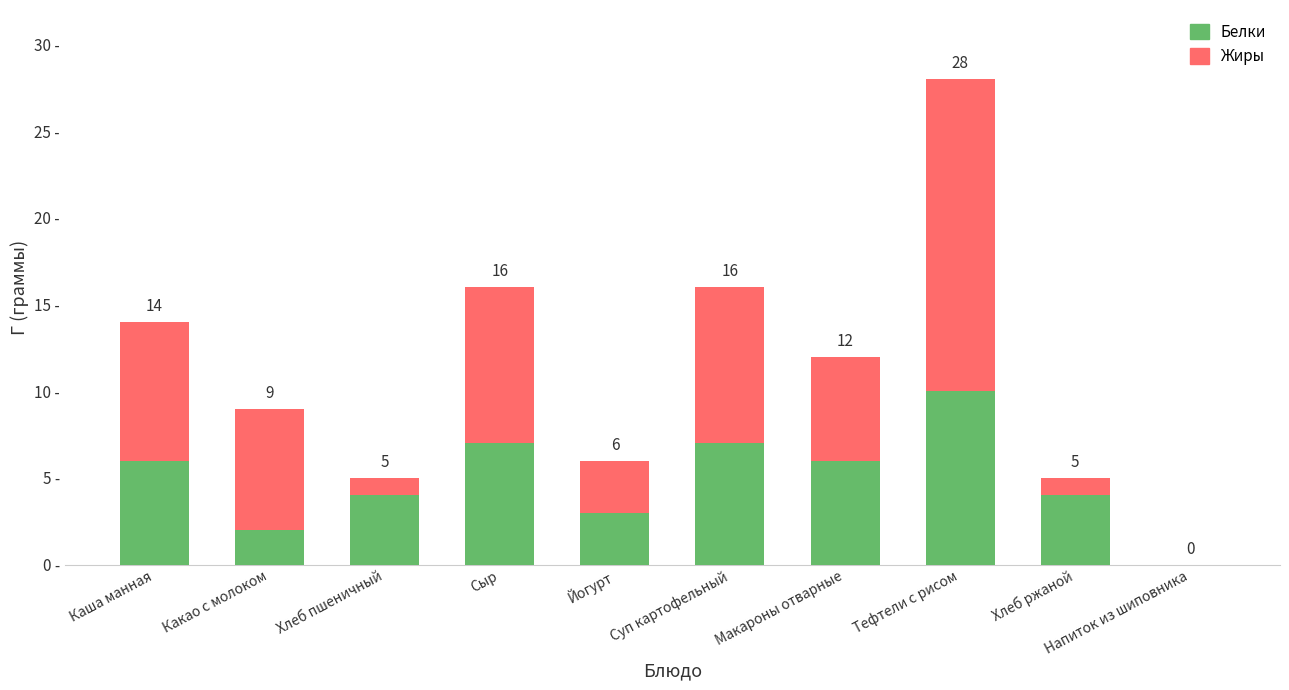

The value of Жиры at Хлеб пшеничный is 0. True or false?

False